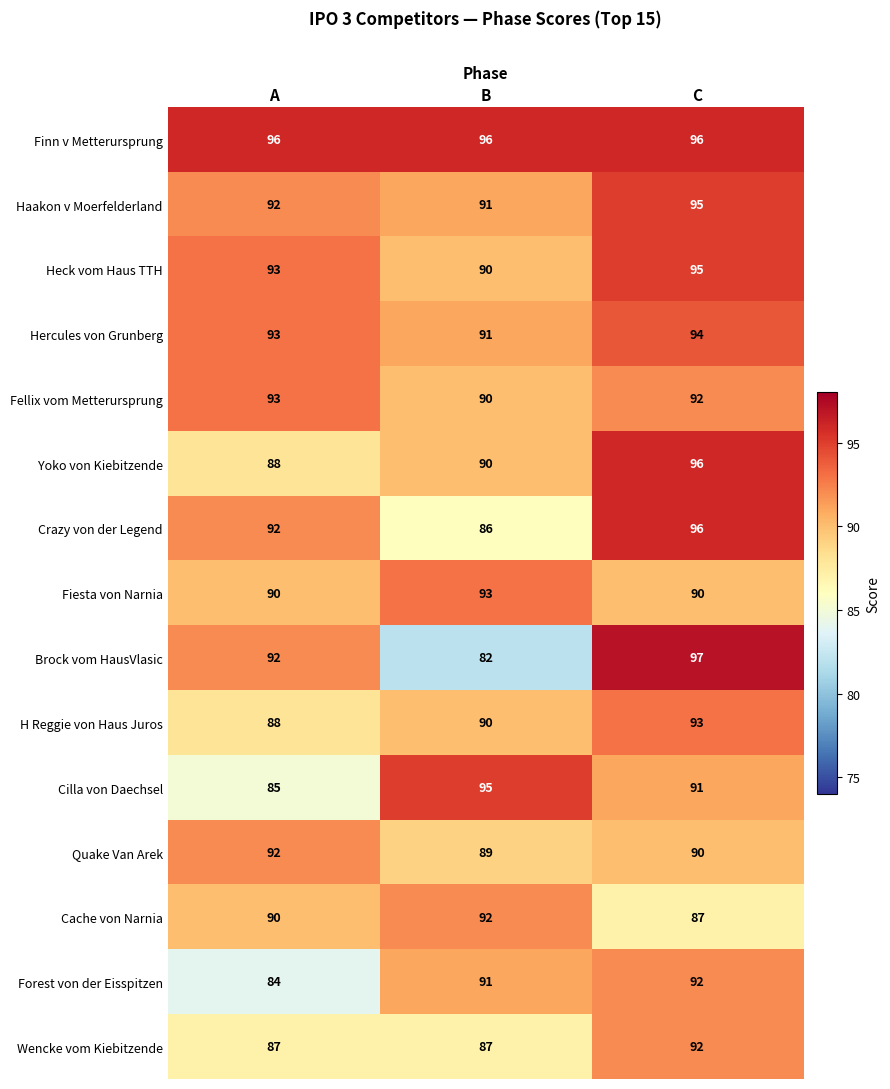

Is it true that Hercules von Grunberg equals 131 at B?

False